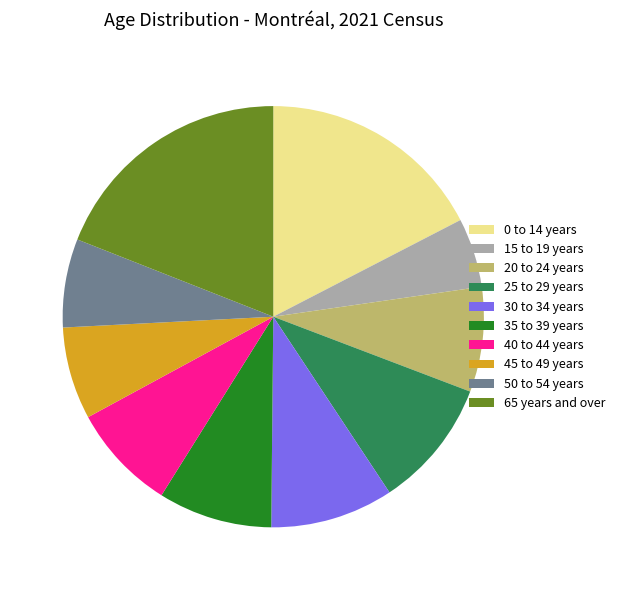

Is there a majority slice in this chart?

No